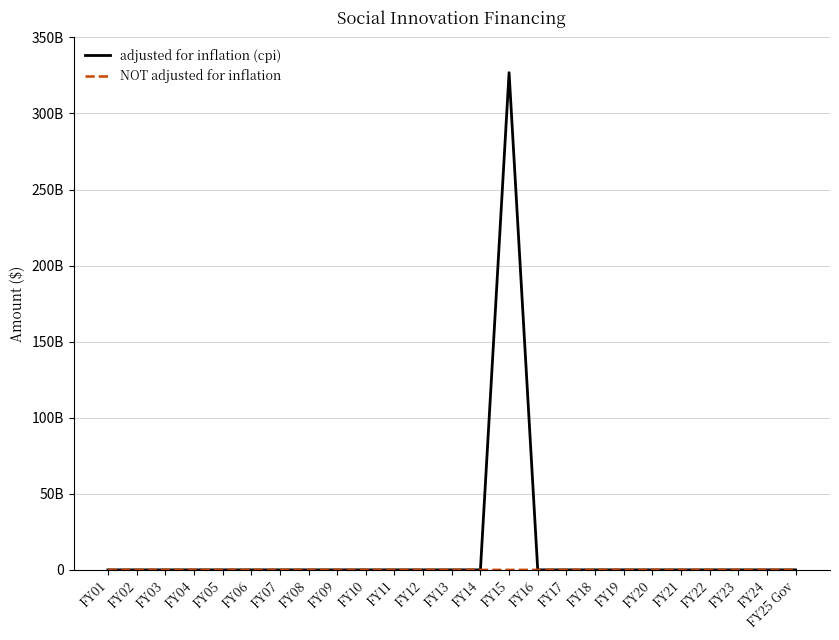

Which has a higher value, FY03 or FY22?

FY03